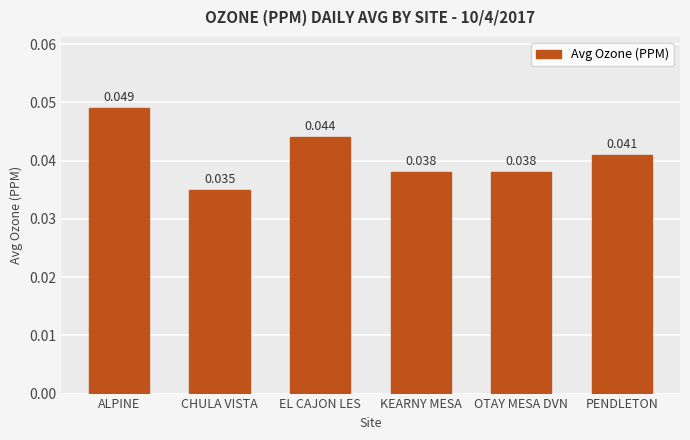

Which label corresponds to the largest value in the chart?

ALPINE